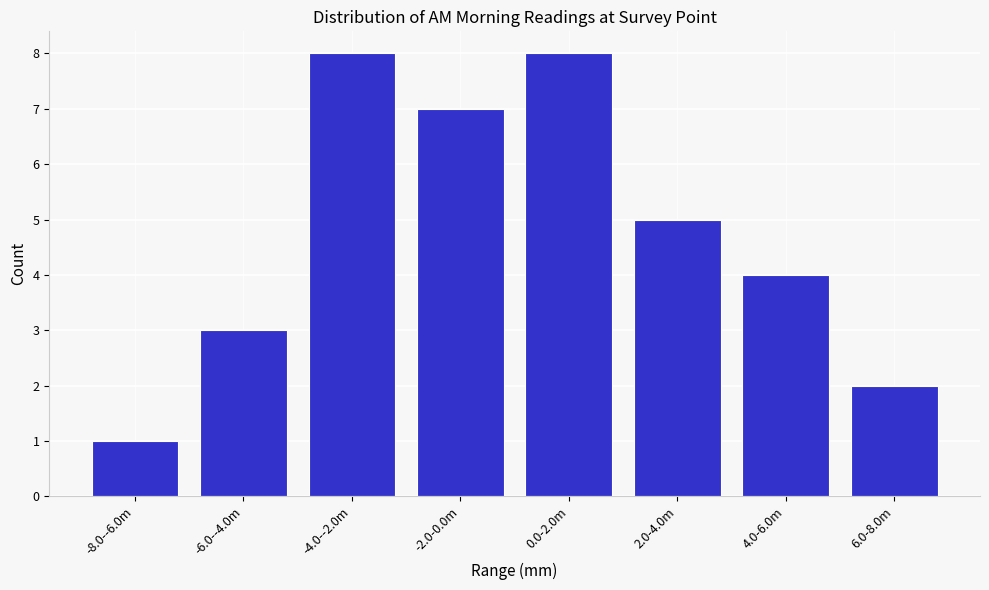

Reading right to left, transcribe all the data shown in this chart.

6.0-8.0m=2	4.0-6.0m=4	2.0-4.0m=5	0.0-2.0m=8	-2.0-0.0m=7	-4.0--2.0m=8	-6.0--4.0m=3	-8.0--6.0m=1